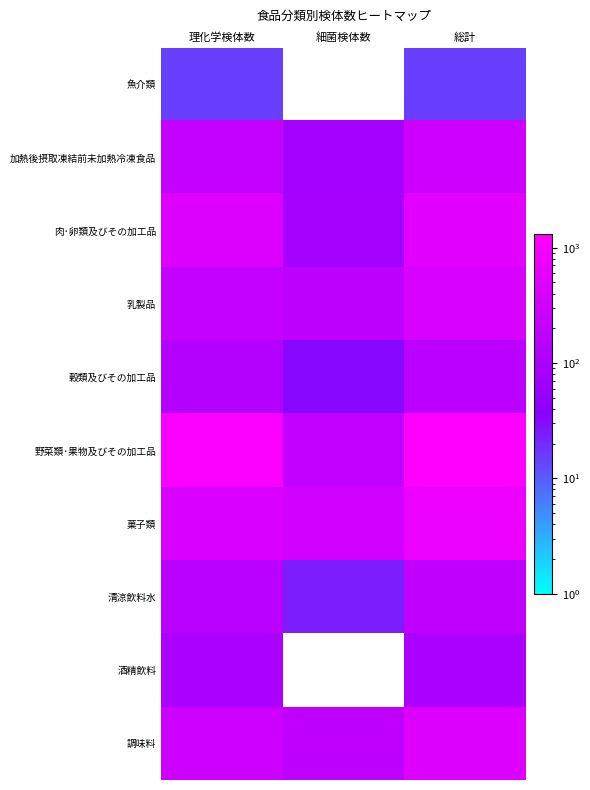

At 総計, list the series in order from largest to smallest.

野菜類･果物及びその加工品, 菓子類, 肉･卵類及びその加工品, 調味料, 乳製品, 加熱後摂取凍結前未加熱冷凍食品, 清涼飲料水, 穀類及びその加工品, 酒精飲料, 魚介類